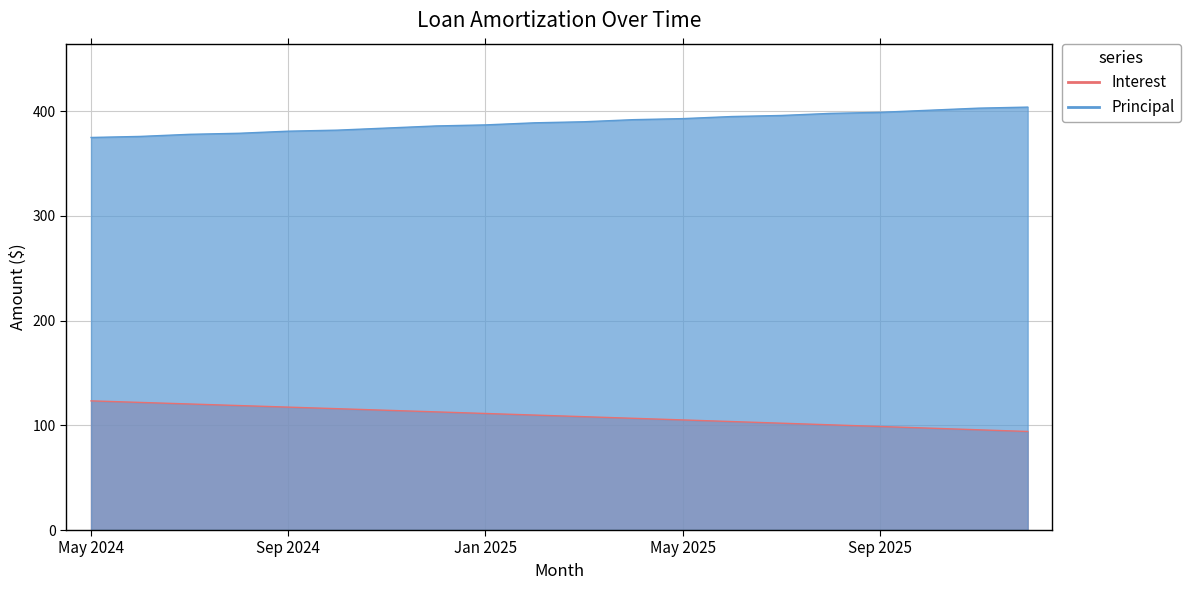

True or false: Interest has a value of 165.9 at Aug 2024.

False